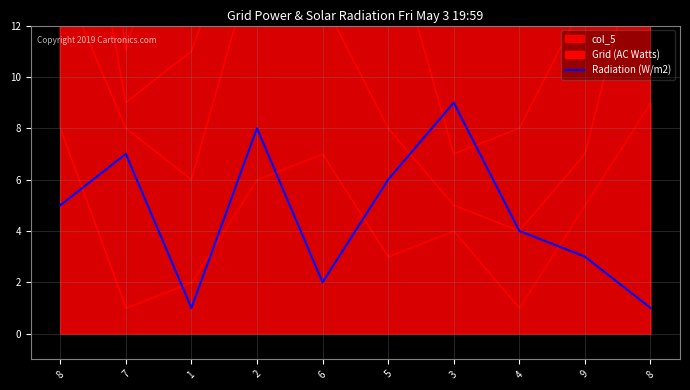

What is the sum of the values at 4 and 6?

6